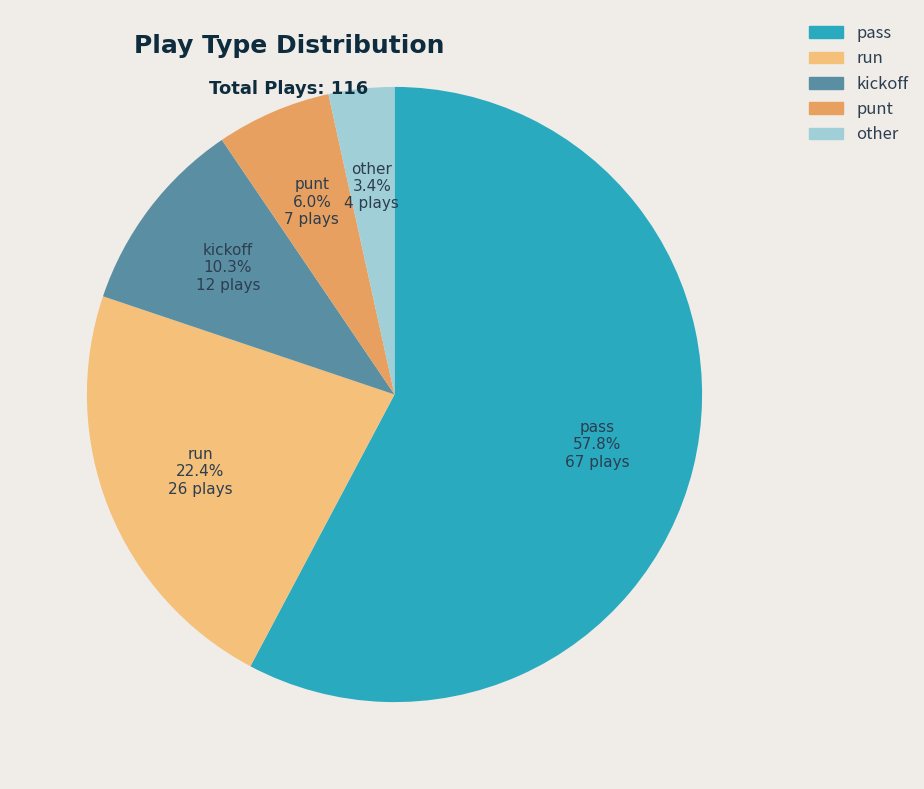

Which has a higher value, kickoff or punt?

kickoff